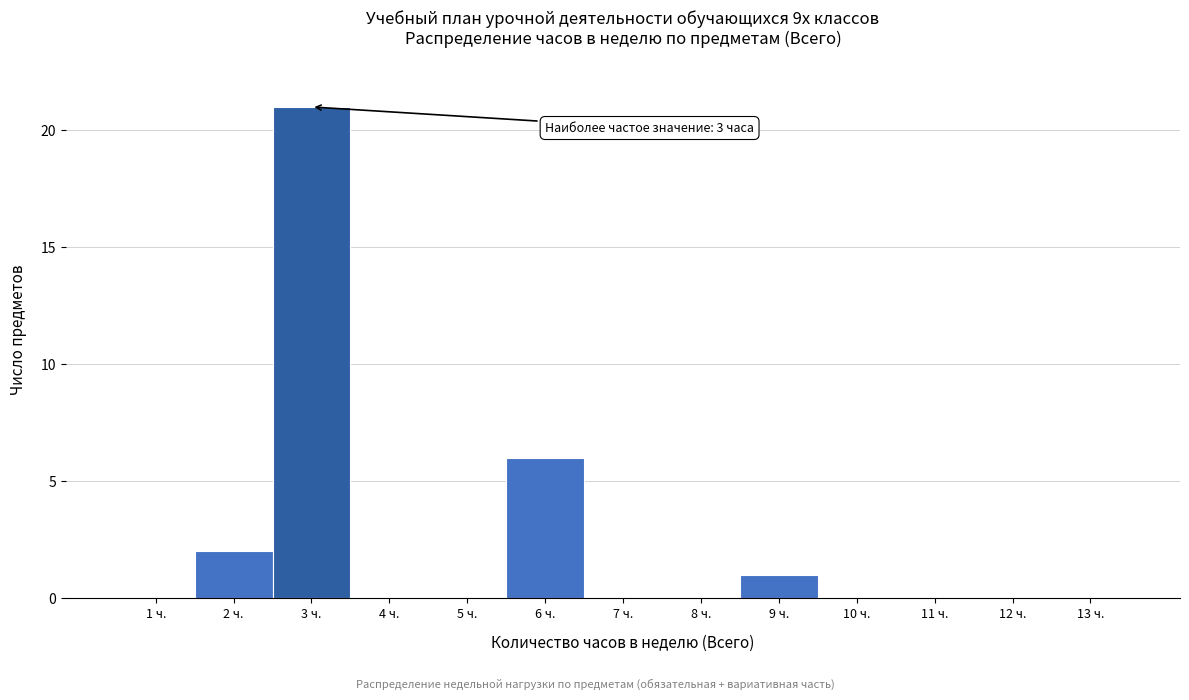

Over which range of the x-axis is the bar tallest?

2.5 to 3.5